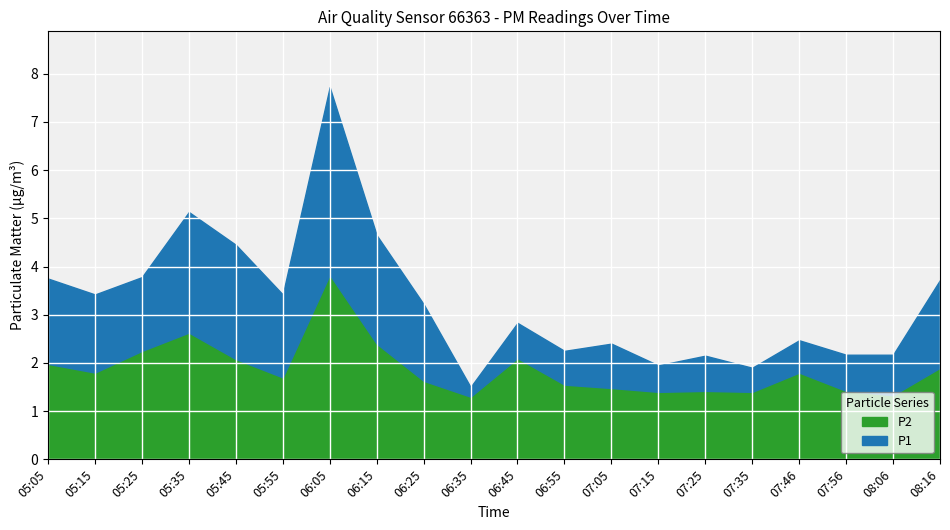

Reading right to left, list all the values displayed in this chart.

P1: 3.7	2.2	2.2	2.5	1.9	2.1	1.9	2.4	2.2	2.8	1.5	3.2	4.7	7.7	3.4	4.5	5.1	3.8	3.4	3.8
P2: 1.9	1.3	1.4	1.8	1.4	1.4	1.4	1.5	1.6	2.1	1.3	1.6	2.4	3.8	1.7	2.1	2.6	2.2	1.8	2.0